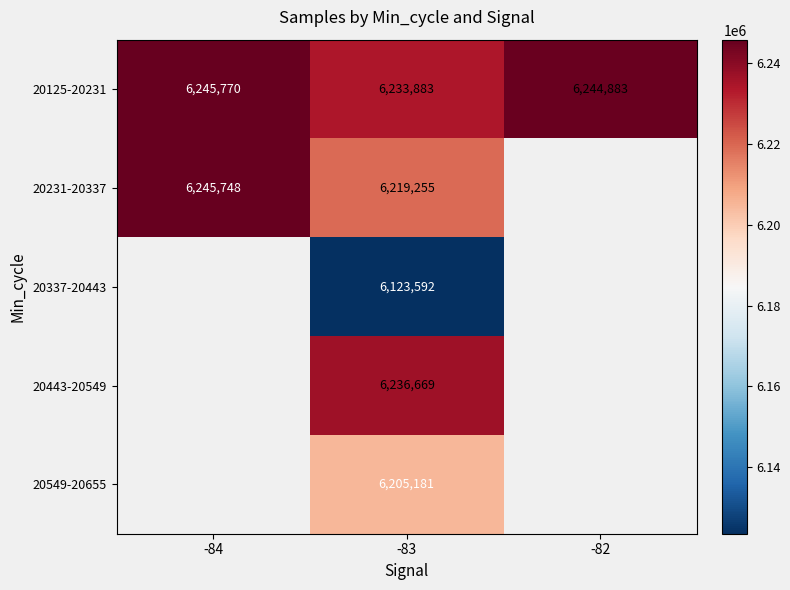

The 20125-20231 series shows 10789307.7 at -84. True or false?

False